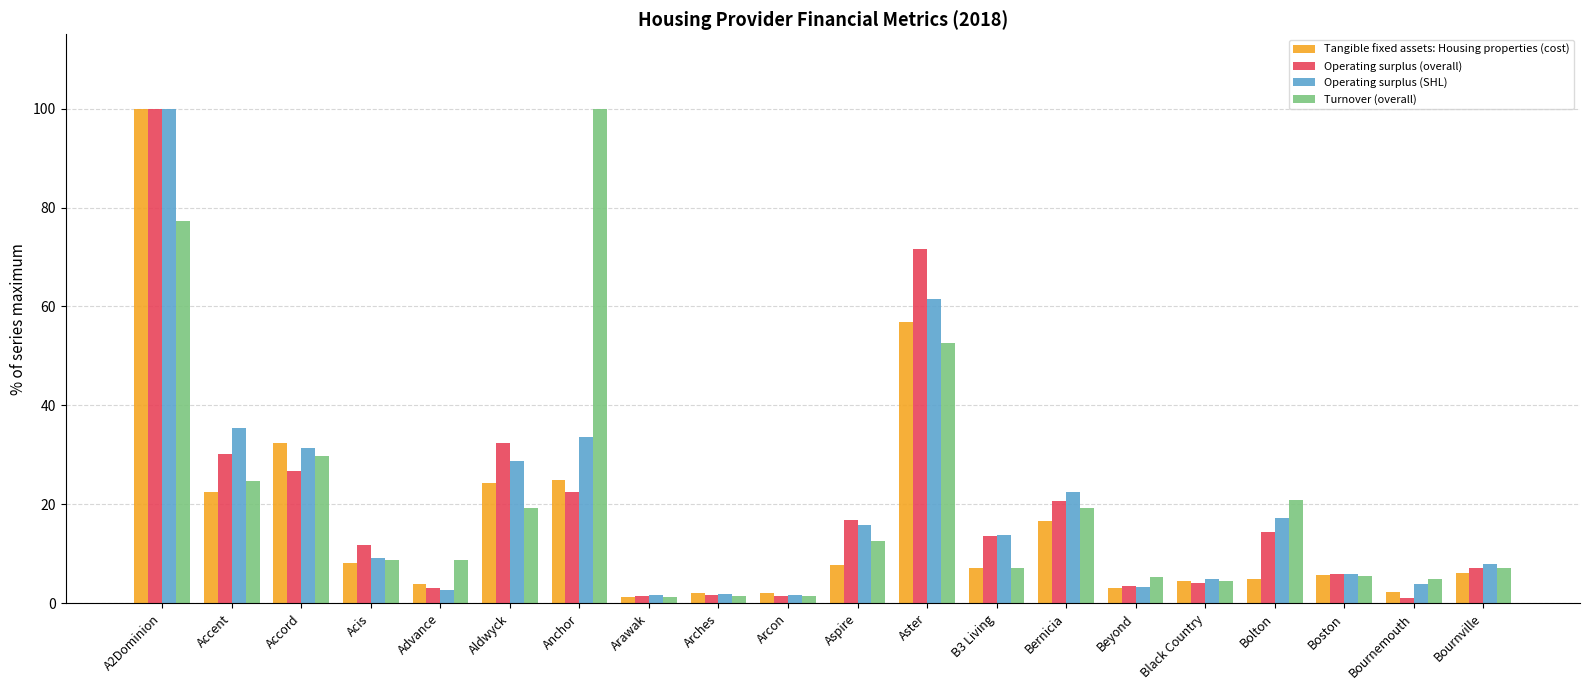

The Operating surplus (SHL) series shows 5.0 at Black Country. True or false?

True